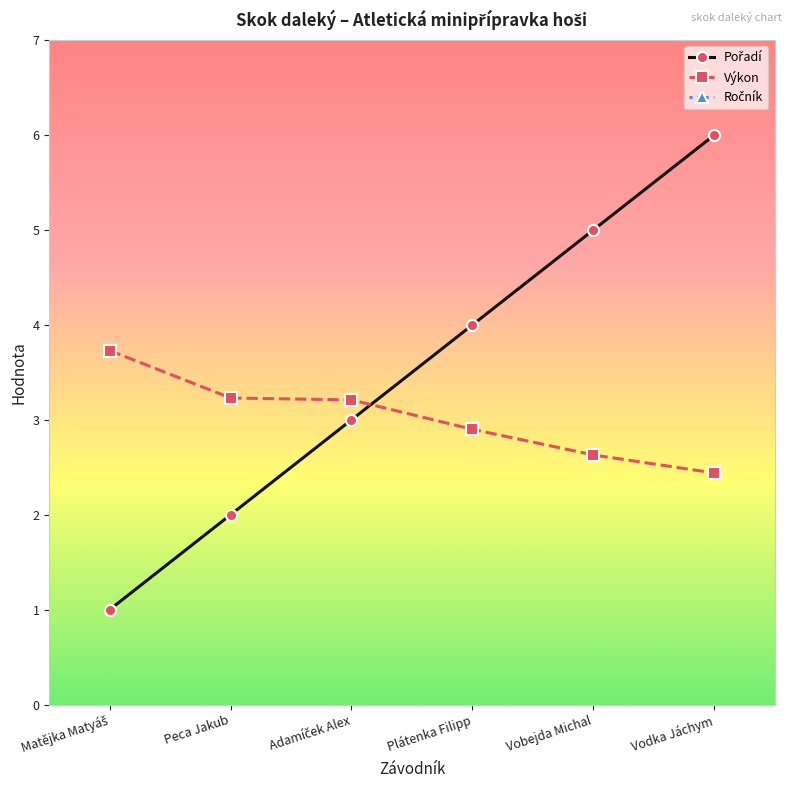

What is the value of the Pořadí point at the 2nd from the left?

2.0